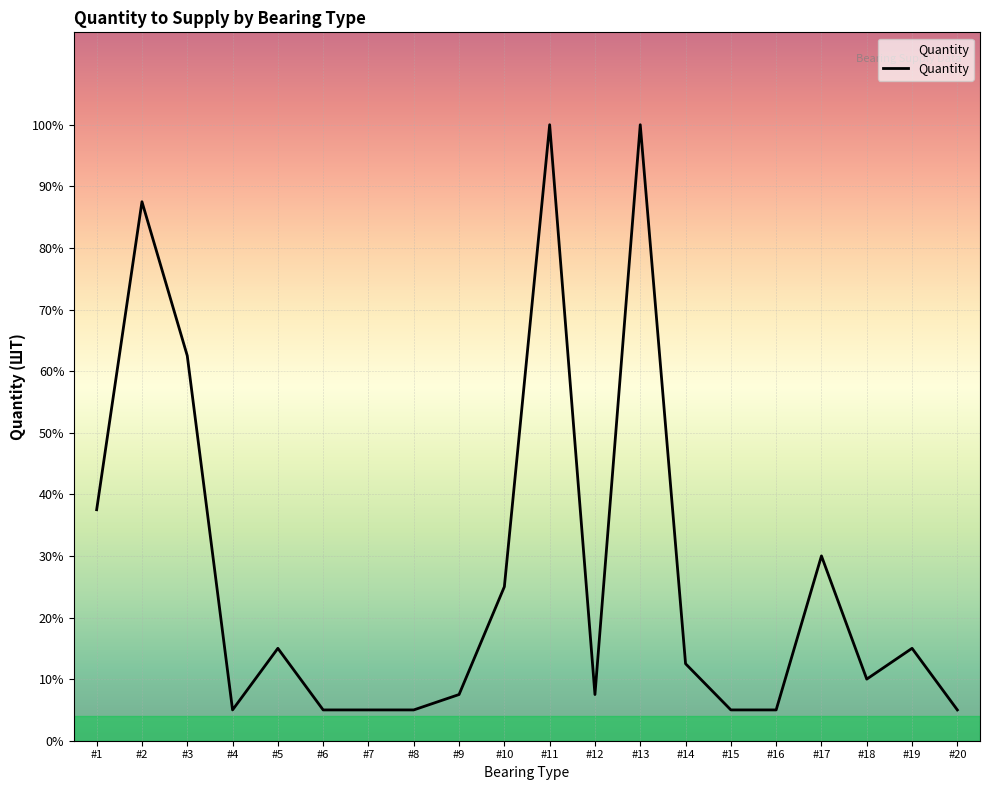

Is it true that the value at #18 is 1?

False